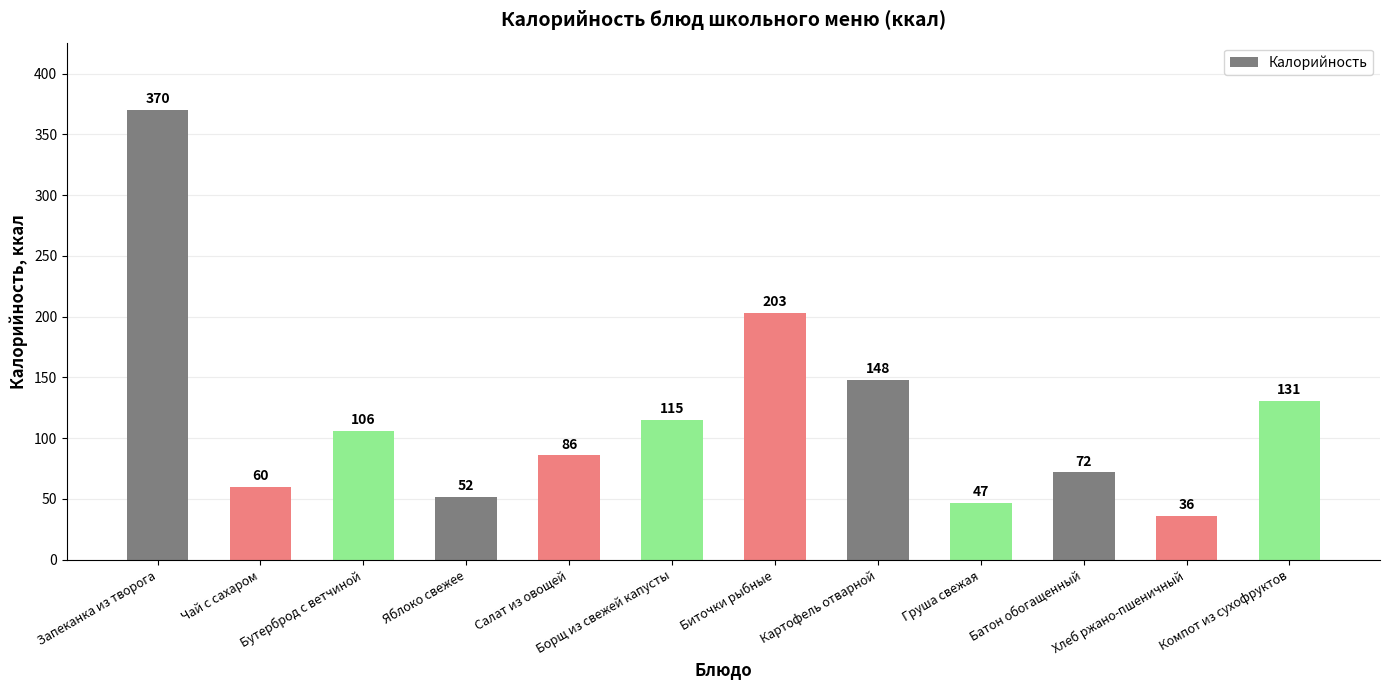

What is the value of the 3rd bar from the left?

106